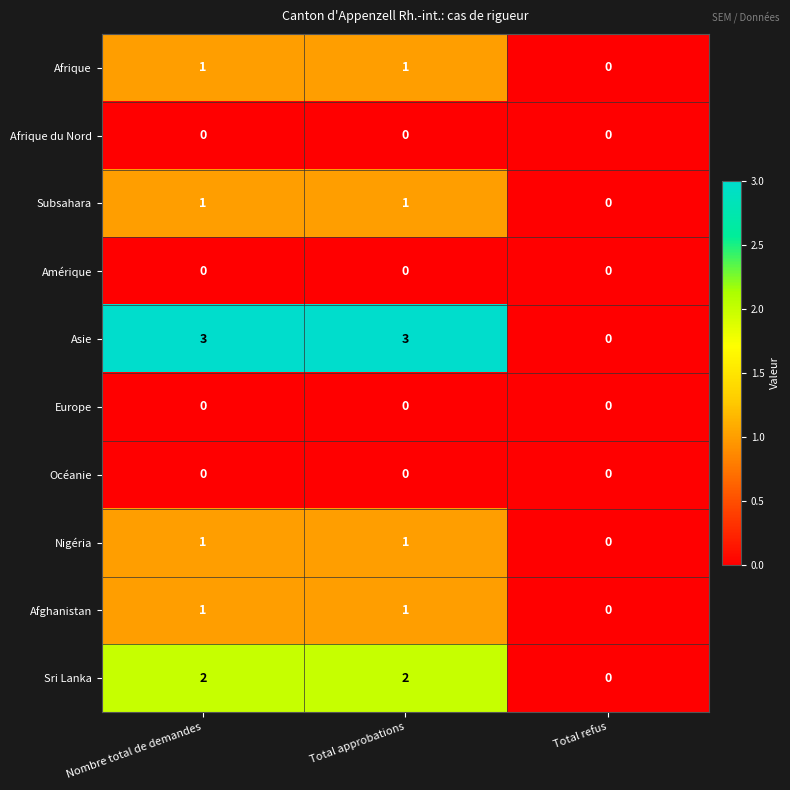

Which series has the widest spread of values?

Asie